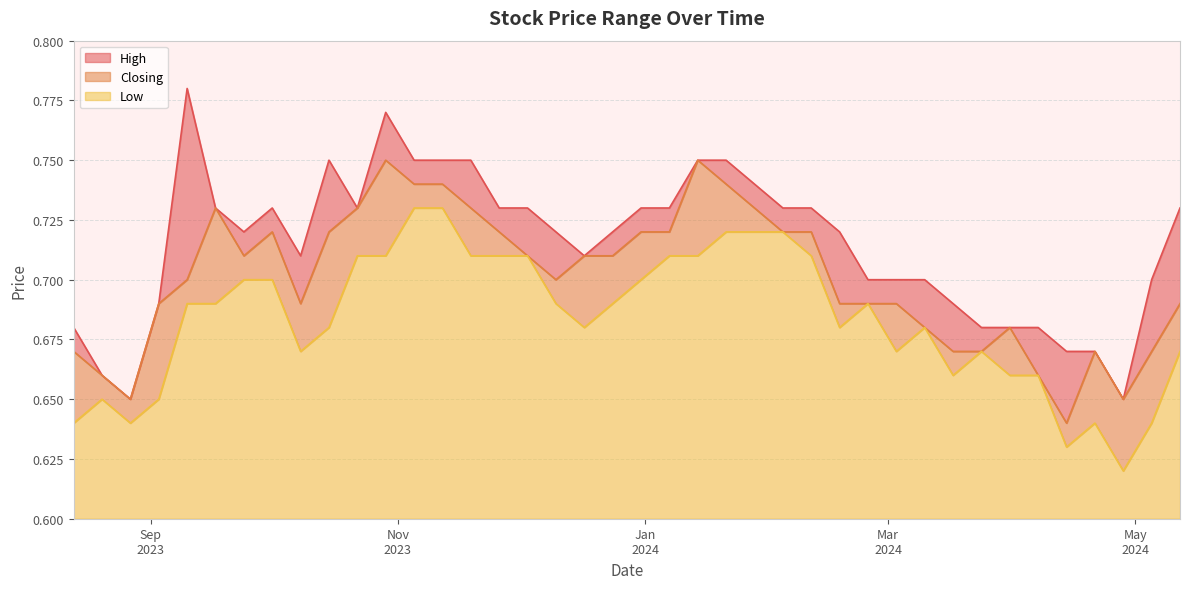

At which label does High reach its minimum?

28/04/2024